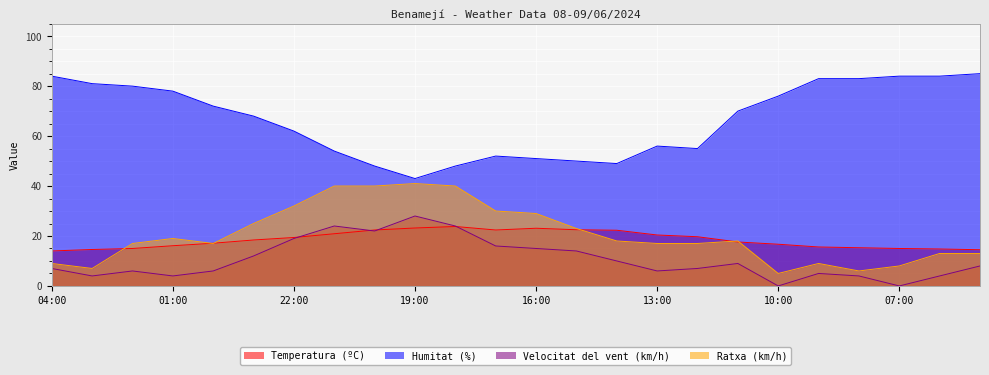

True or false: Ratxa (km/h) and Velocitat del vent (km/h) cross at least once.

False